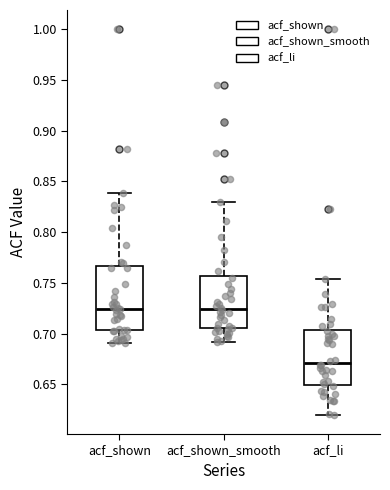

Reading left to right, transcribe this box plot: for each box, give where its median line is, the range the box spans, and where its two whiskers end, as read against the y-axis. The values are not printed on the chart, so give them approximately, as read against the axis.

acf_shown: median 0.725, box 0.705 to 0.765, whiskers 0.690 to 0.840
acf_shown_smooth: median 0.725, box 0.705 to 0.755, whiskers 0.690 to 0.830
acf_li: median 0.670, box 0.650 to 0.705, whiskers 0.620 to 0.755